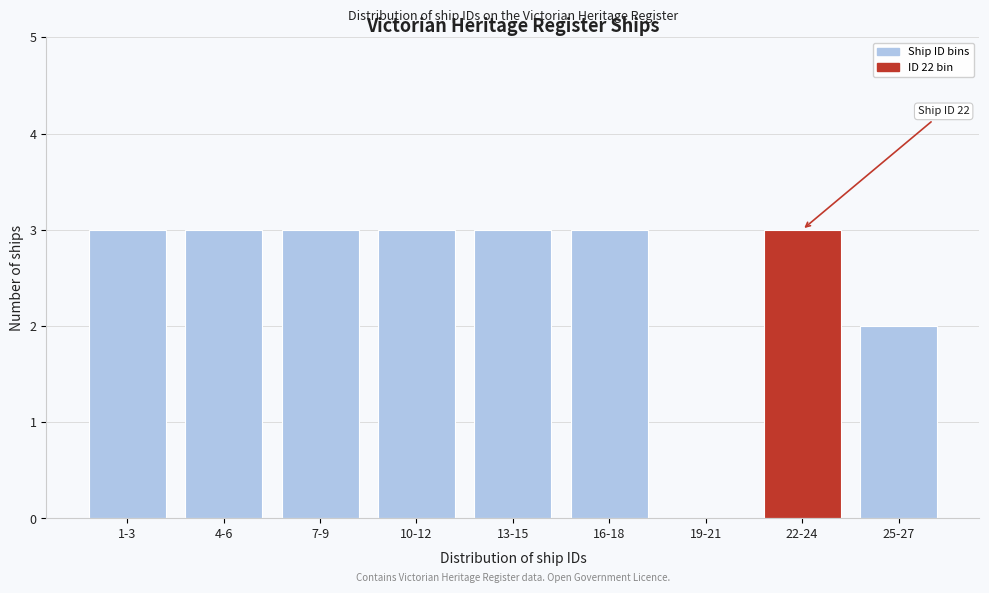

Reading left to right, extract all data points from this chart.

1-3=3	4-6=3	7-9=3	10-12=3	13-15=3	16-18=3	19-21=0	22-24=3	25-27=2